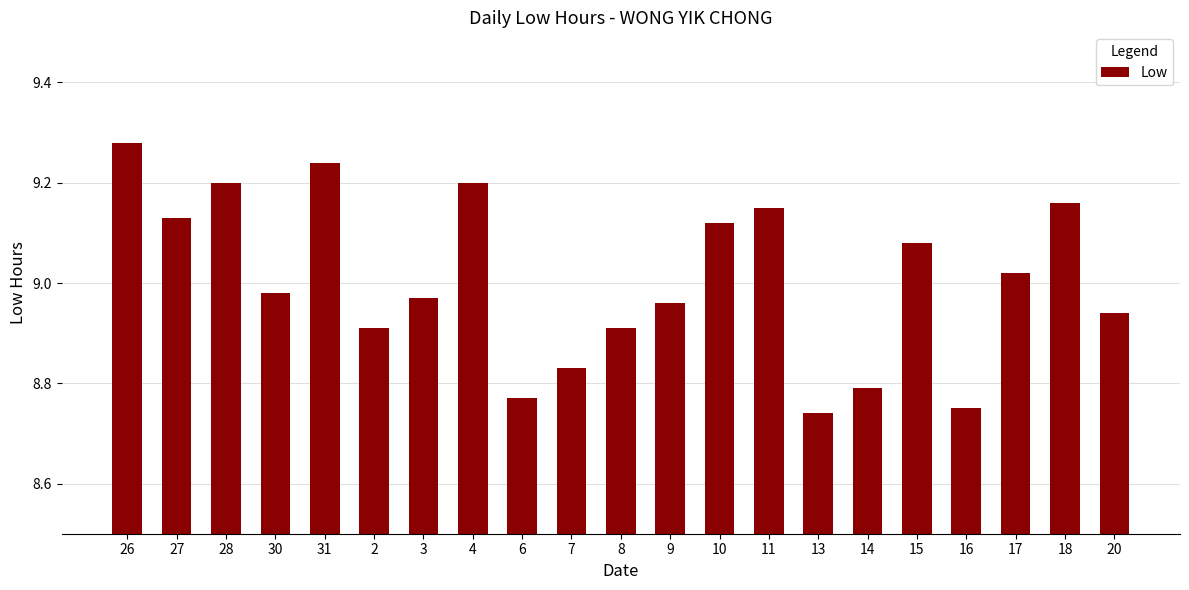

What position from the right is 8?

11